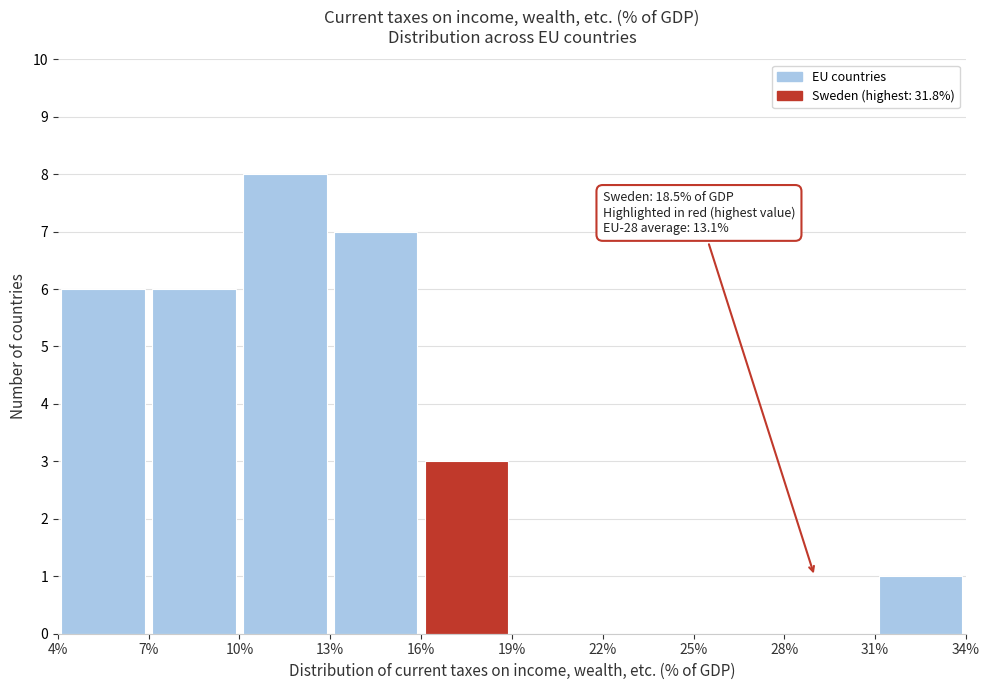

Over which range of the x-axis is the bar tallest?

10% to 13%